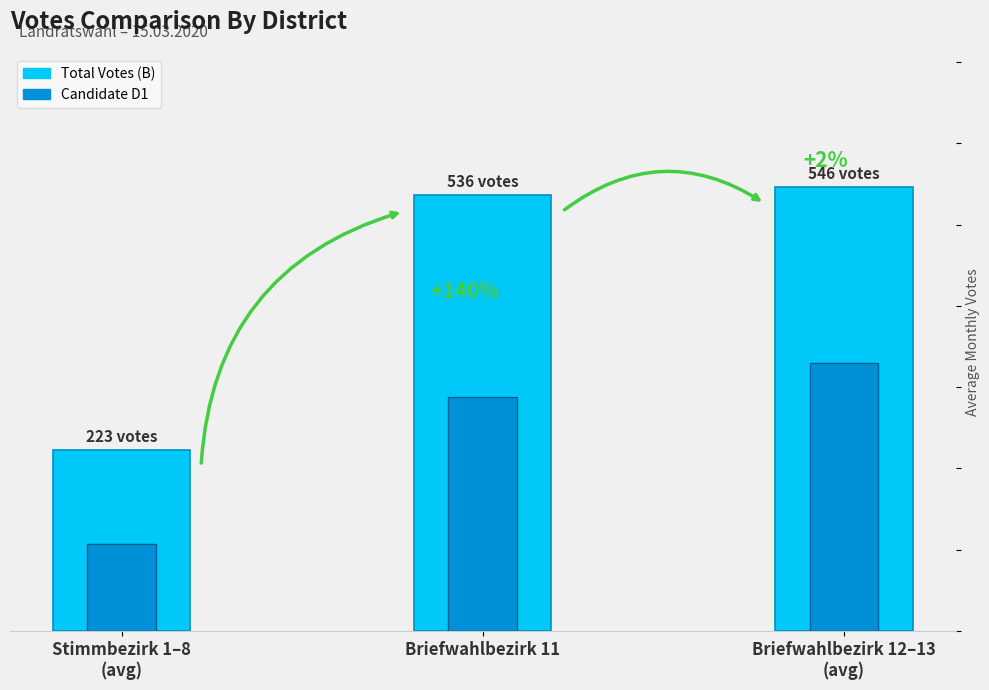

Count the number of data series in this chart.

2